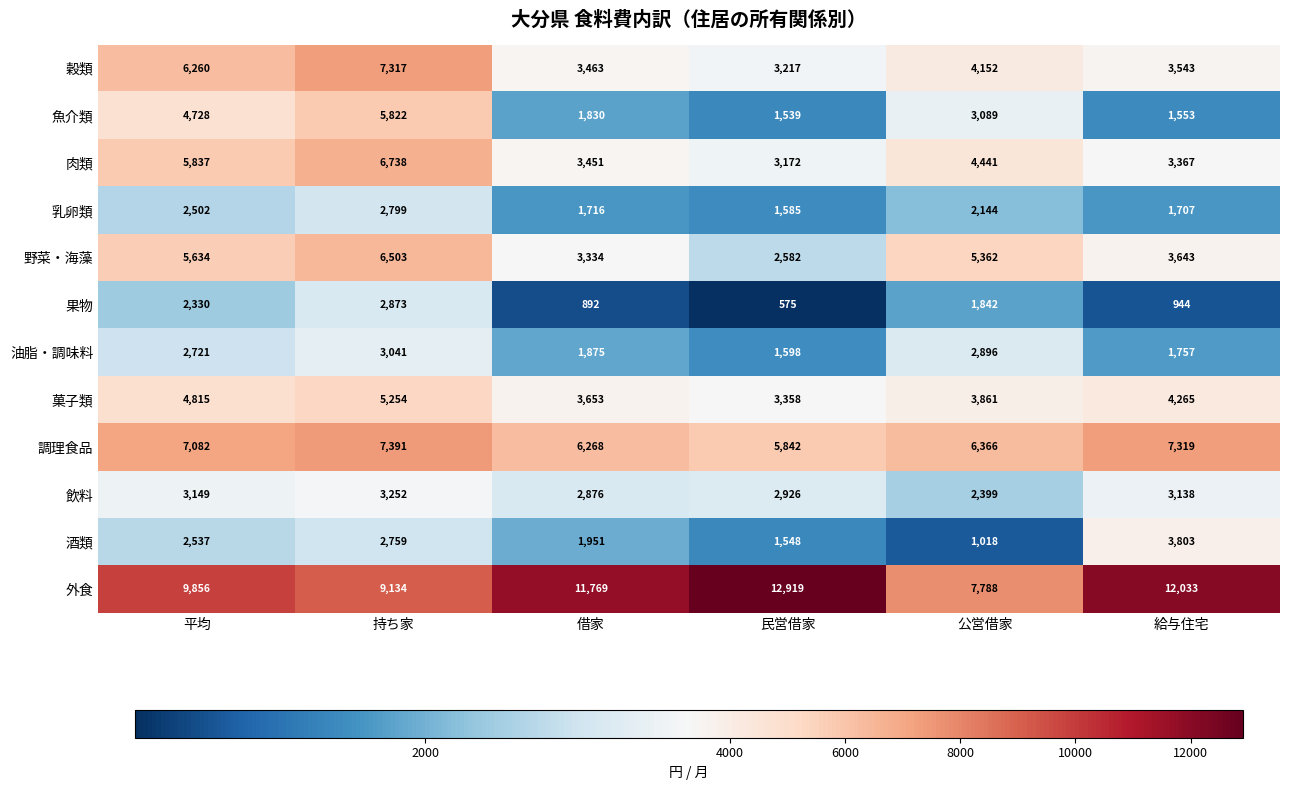

At which category does the chart reach its minimum across all series?

民営借家